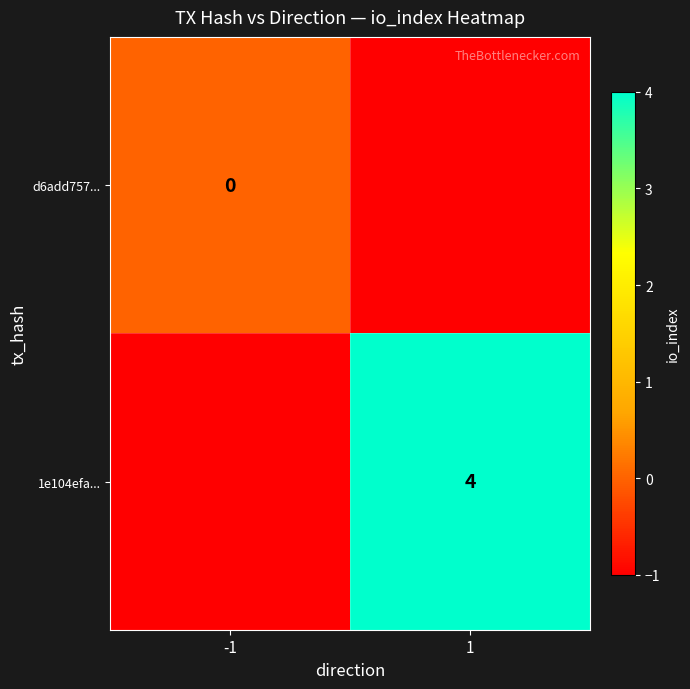

What is the difference between the highest and lowest values at 1?

5